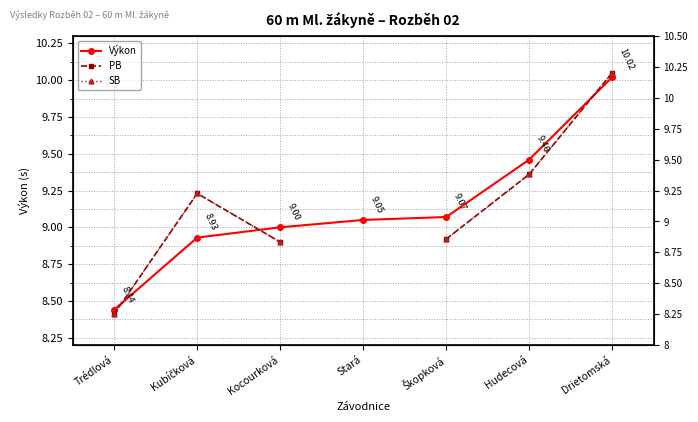

Is this an area chart (filled region under the line)?

No